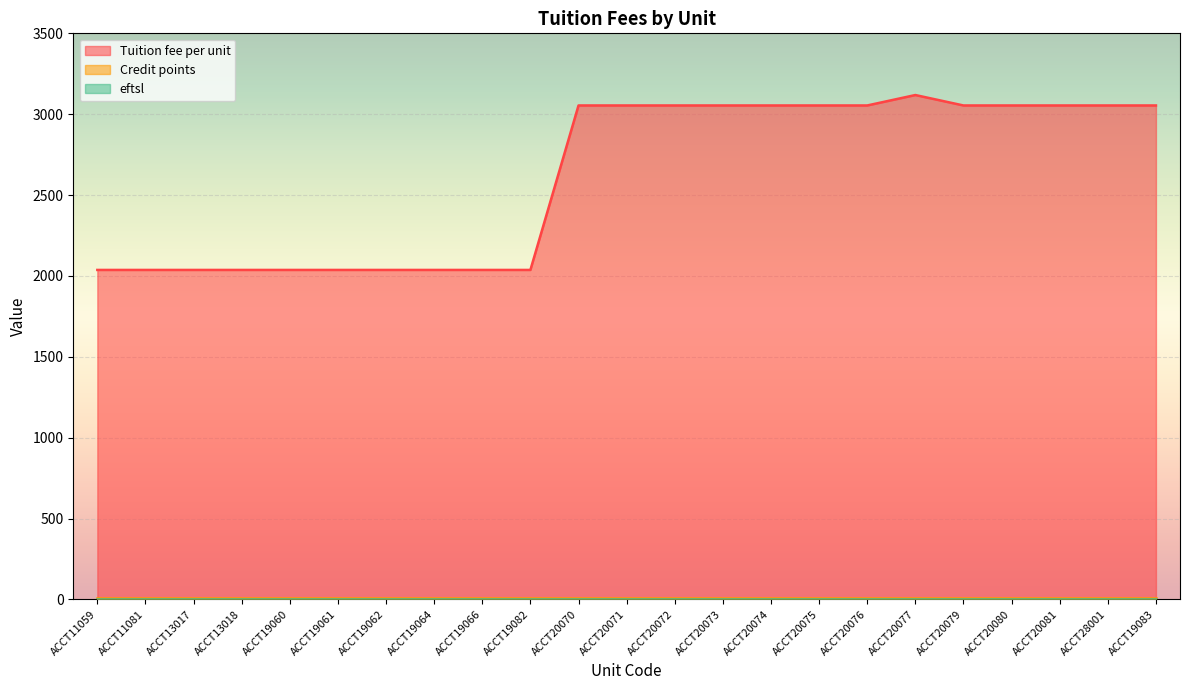

Reading right to left, transcribe all the data shown in this chart.

Tuition fee per unit: 3054.0	3054.0	3054.0	3054.0	3054.0	3118.5	3054.0	3054.0	3054.0	3054.0	3054.0	3054.0	3054.0	2037.0	2037.0	2037.0	2037.0	2037.0	2037.0	2037.0	2037.0	2037.0	2037.0
Credit points: 6.0	6.0	6.0	6.0	6.0	6.0	6.0	6.0	6.0	6.0	6.0	6.0	6.0	6.0	6.0	6.0	6.0	6.0	6.0	6.0	6.0	6.0	6.0
eftsl: 0.1	0.1	0.1	0.1	0.1	0.1	0.1	0.1	0.1	0.1	0.1	0.1	0.1	0.1	0.1	0.1	0.1	0.1	0.1	0.1	0.1	0.1	0.1